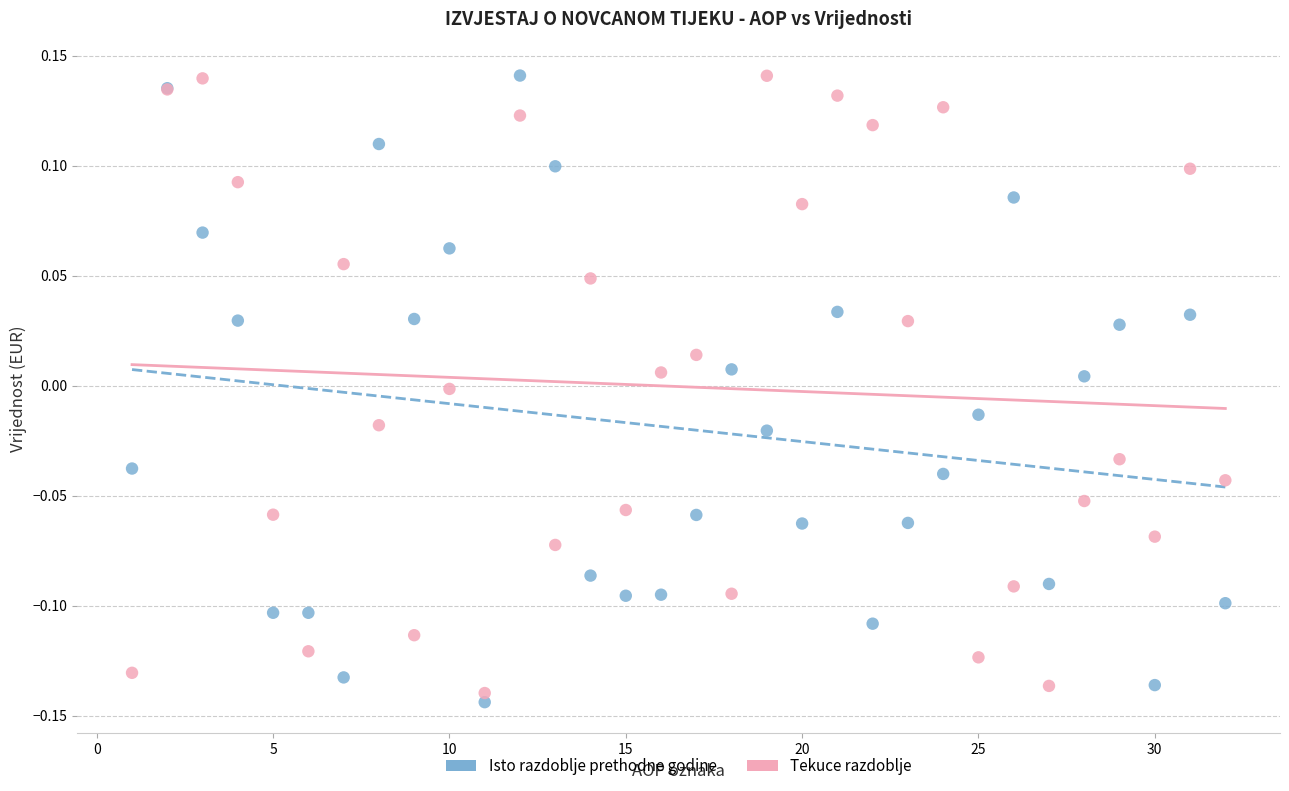

What is the X range (max minus min) for the scatter plot?

31.0